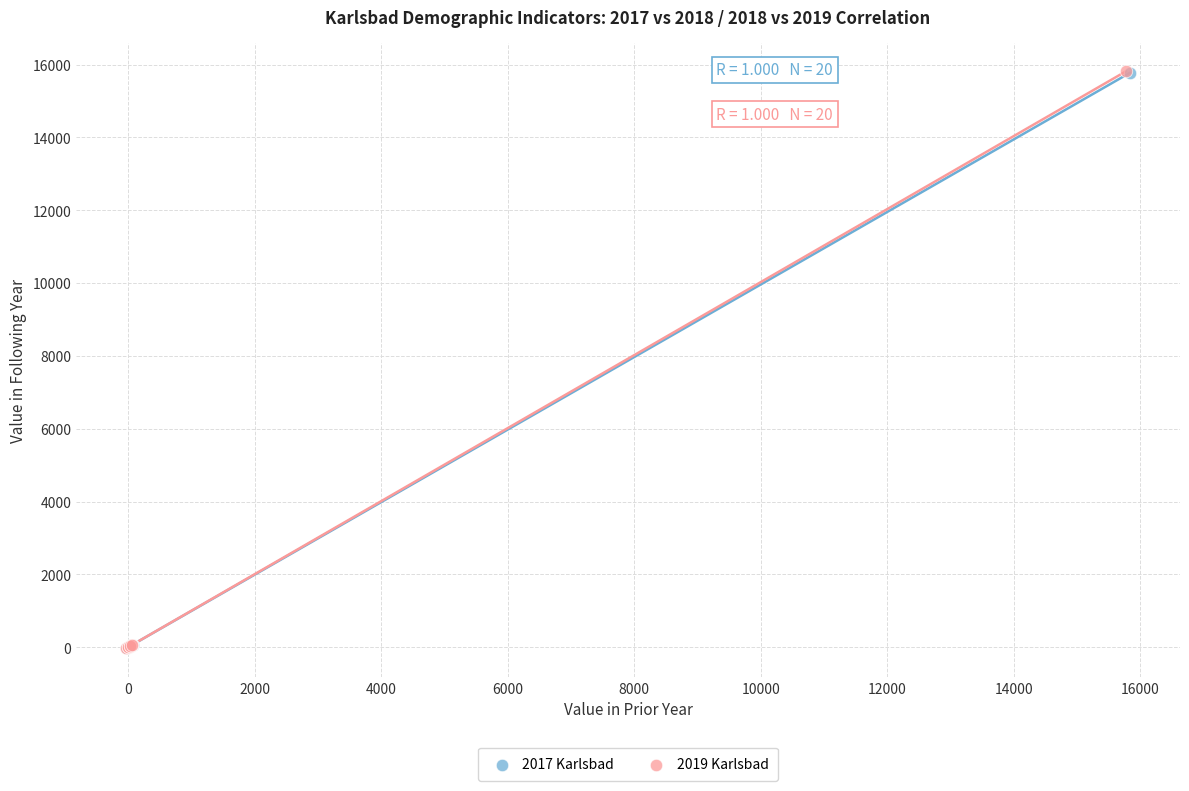

Which series has the largest Y range (max minus min)?

2019 Karlsbad